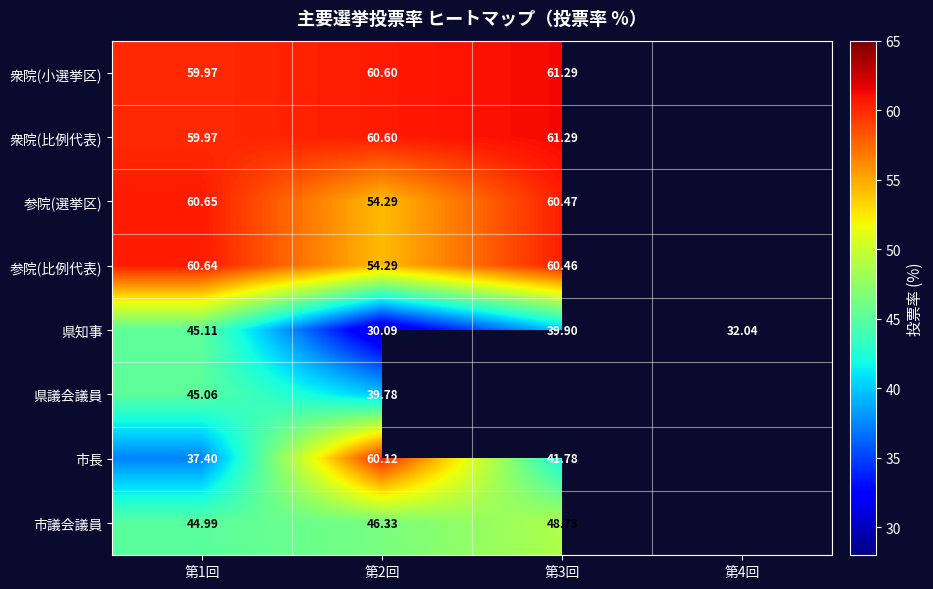

Which series has the widest spread of values?

市長